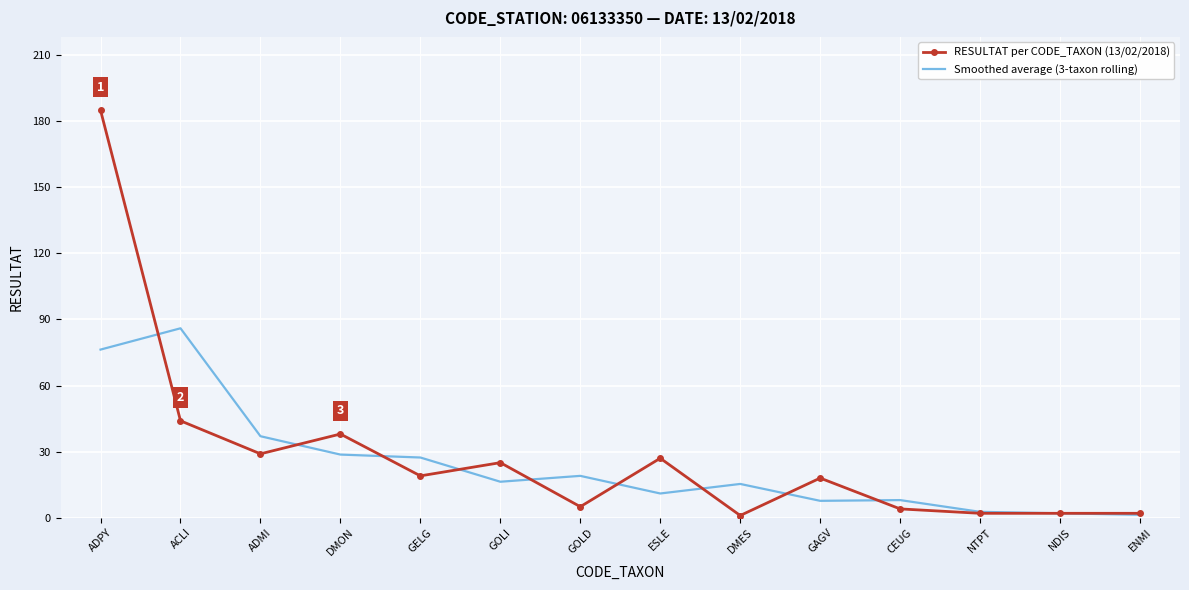

Which series has the widest spread of values?

RESULTAT per CODE_TAXON (13/02/2018)